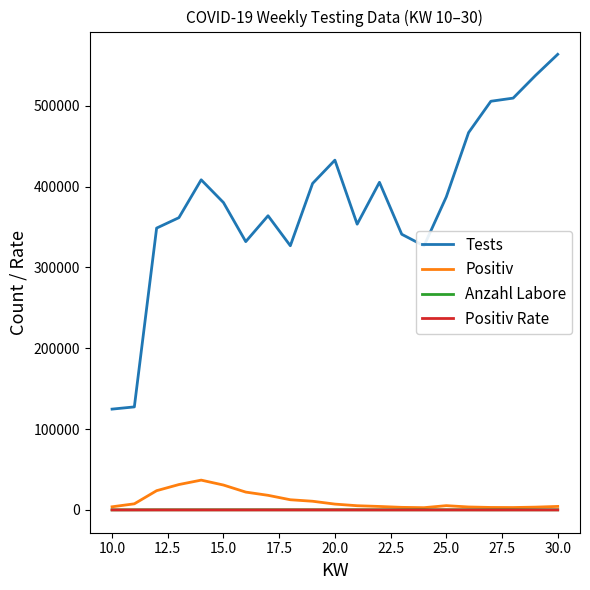

True or false: Tests and Positiv Rate intersect in this chart.

False